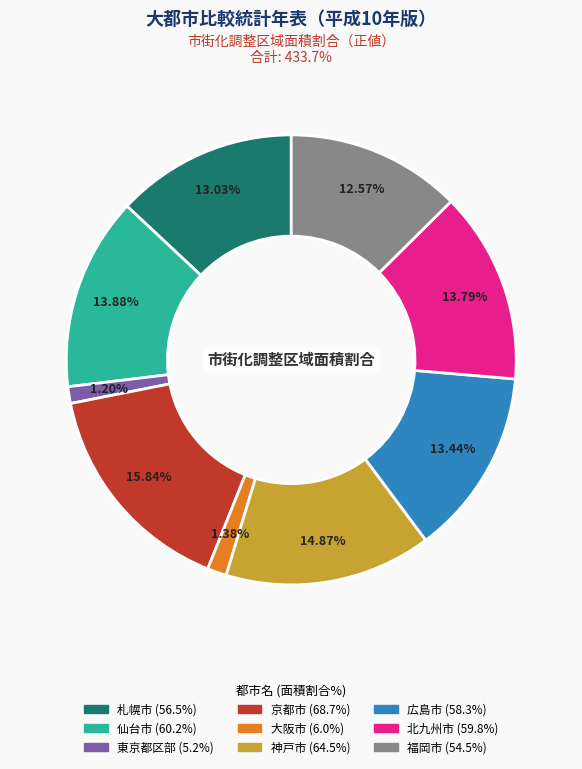

To the nearest percent, what percentage of the pie is 京都市?

16%